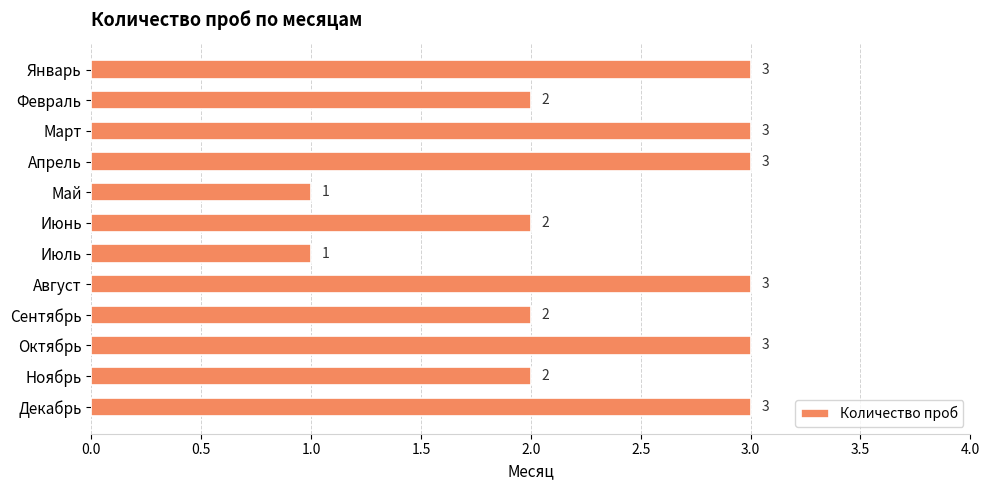

What position from the top is Июнь?

6